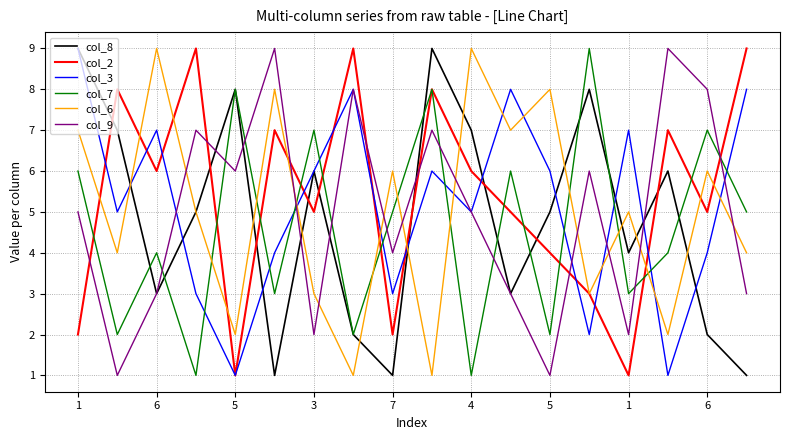

What is the difference between the second highest and minimum values in the col_8 series?

8